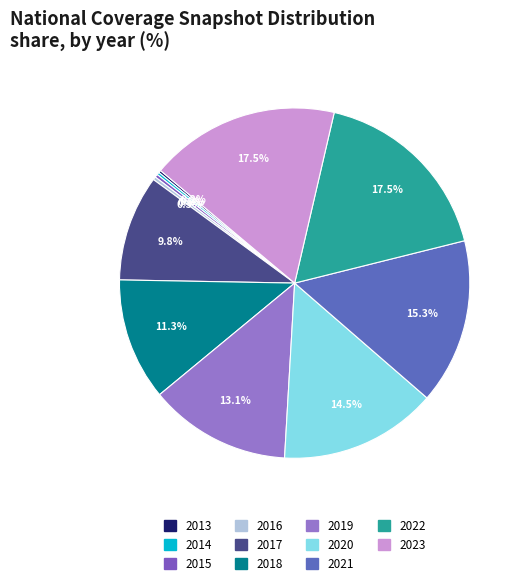

True or false: 2019 accounts for 25% of the total.

False